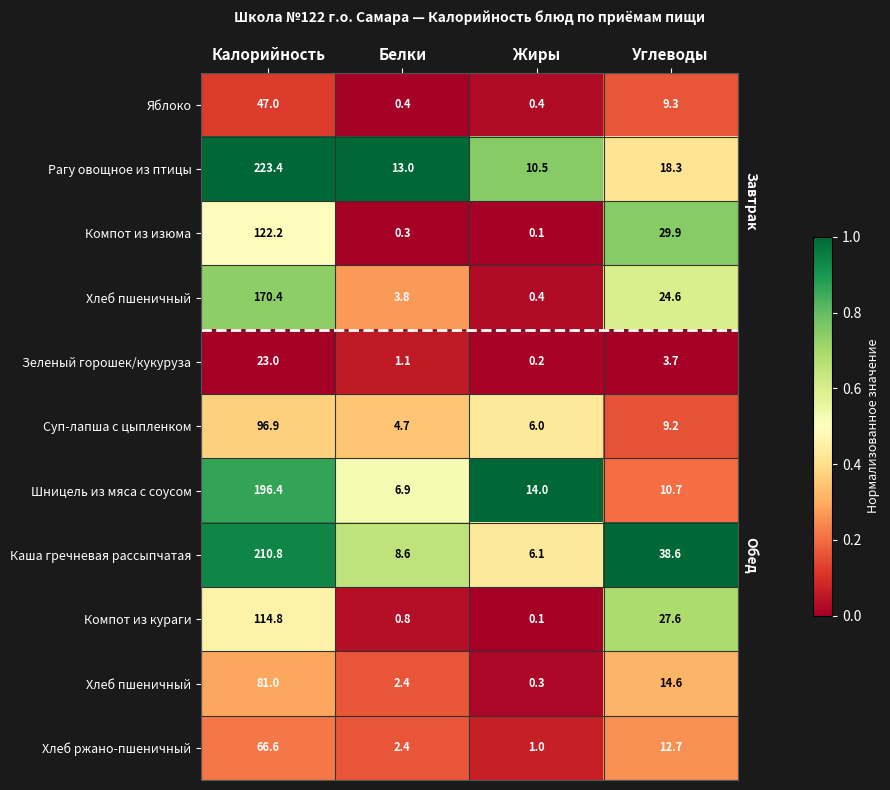

How many series are shown in this chart?

11